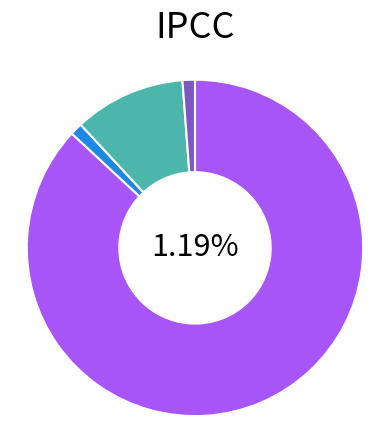

To the nearest percent, what portion does F represent?

11%